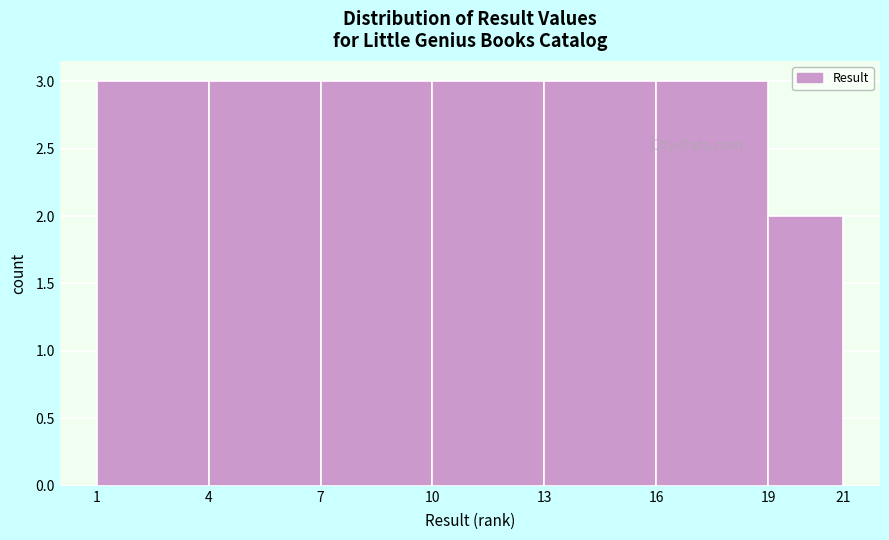

Reading left to right, list every bar in this chart as the range it spans on the x-axis followed by its height. The values are not printed on the chart, so give them approximately, as read against the axis.

1 to 4: 3
4 to 7: 3
7 to 10: 3
10 to 13: 3
13 to 16: 3
16 to 19: 3
19 to 21: 2